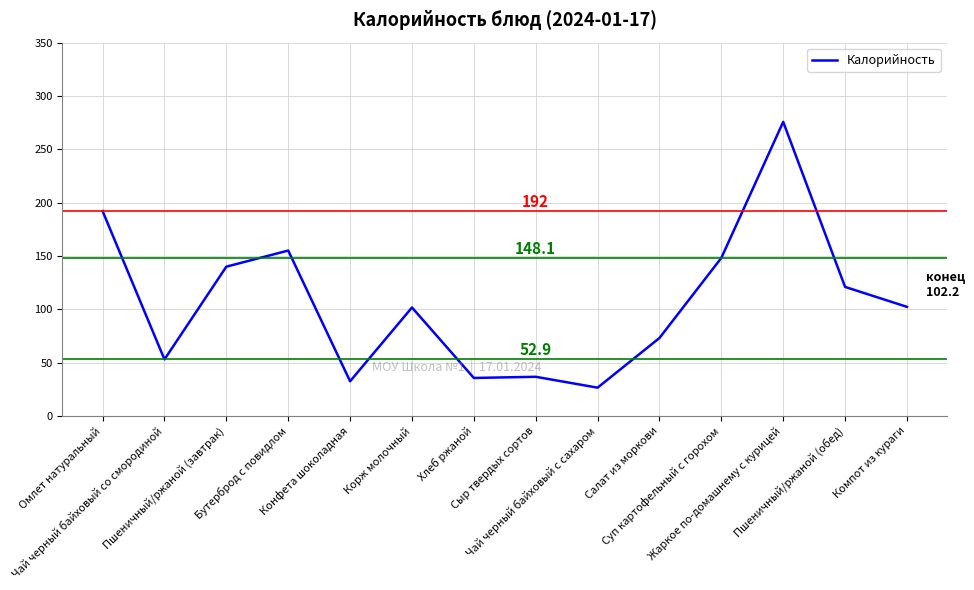

What is the change in value from Омлет натуральный to Сыр твердых сортов?

-155.4